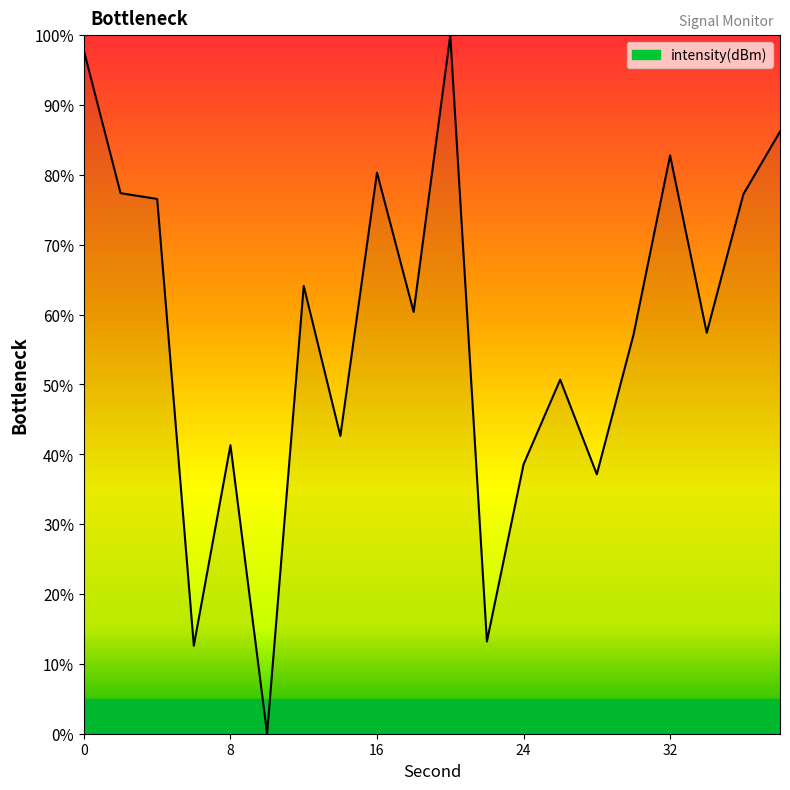

Count the number of values greater than 60.

10